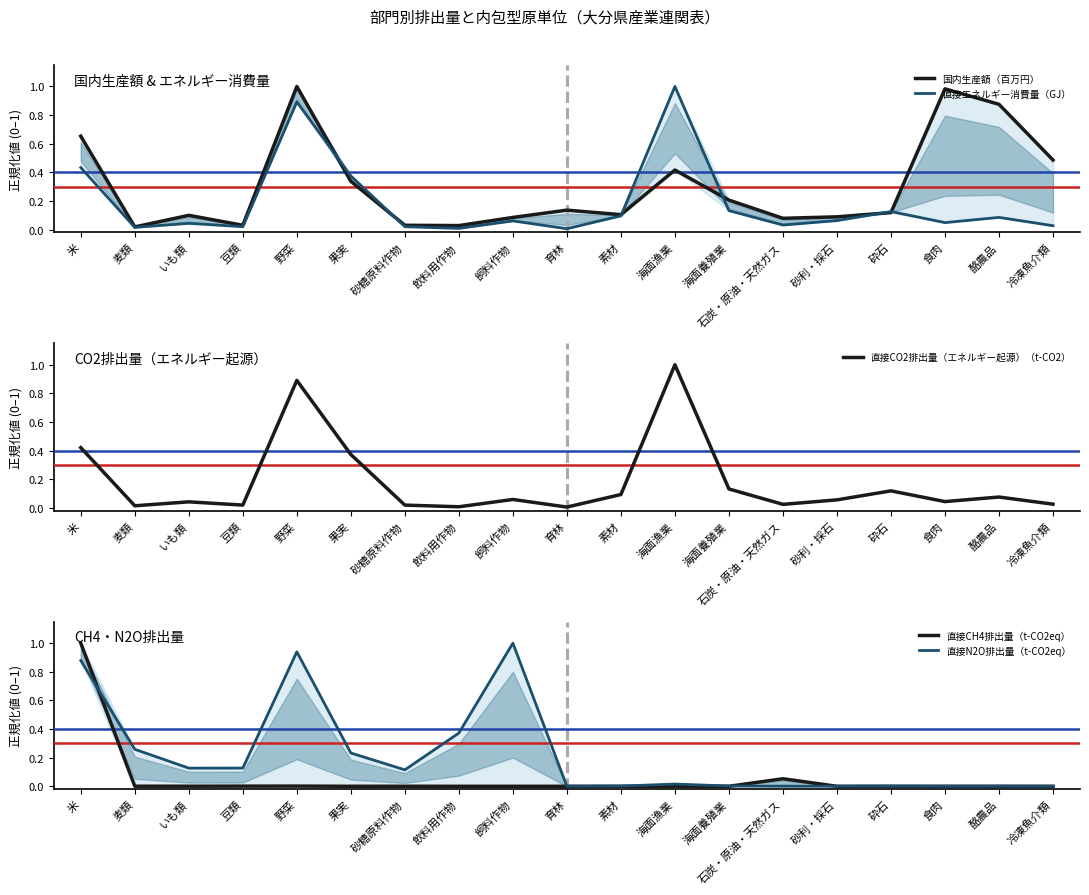

What is the sum of all 直接N2O排出量（t-CO2eq） values?

4.1